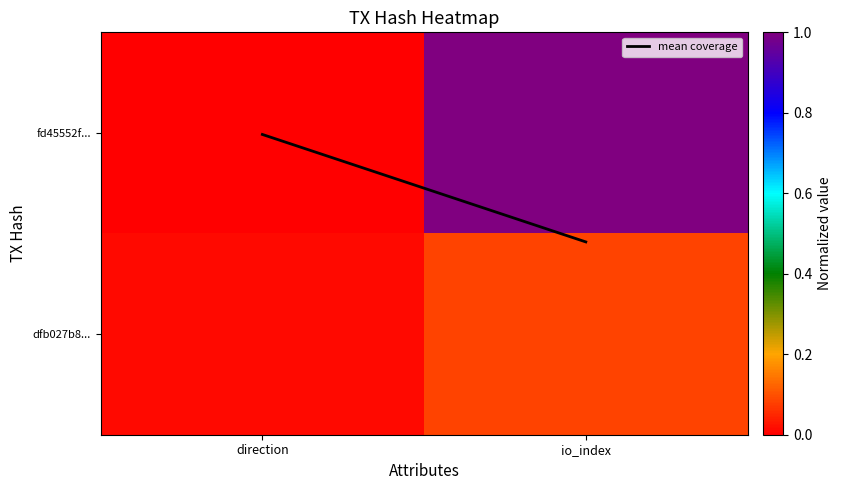

Between io_index and direction, which is larger?

io_index